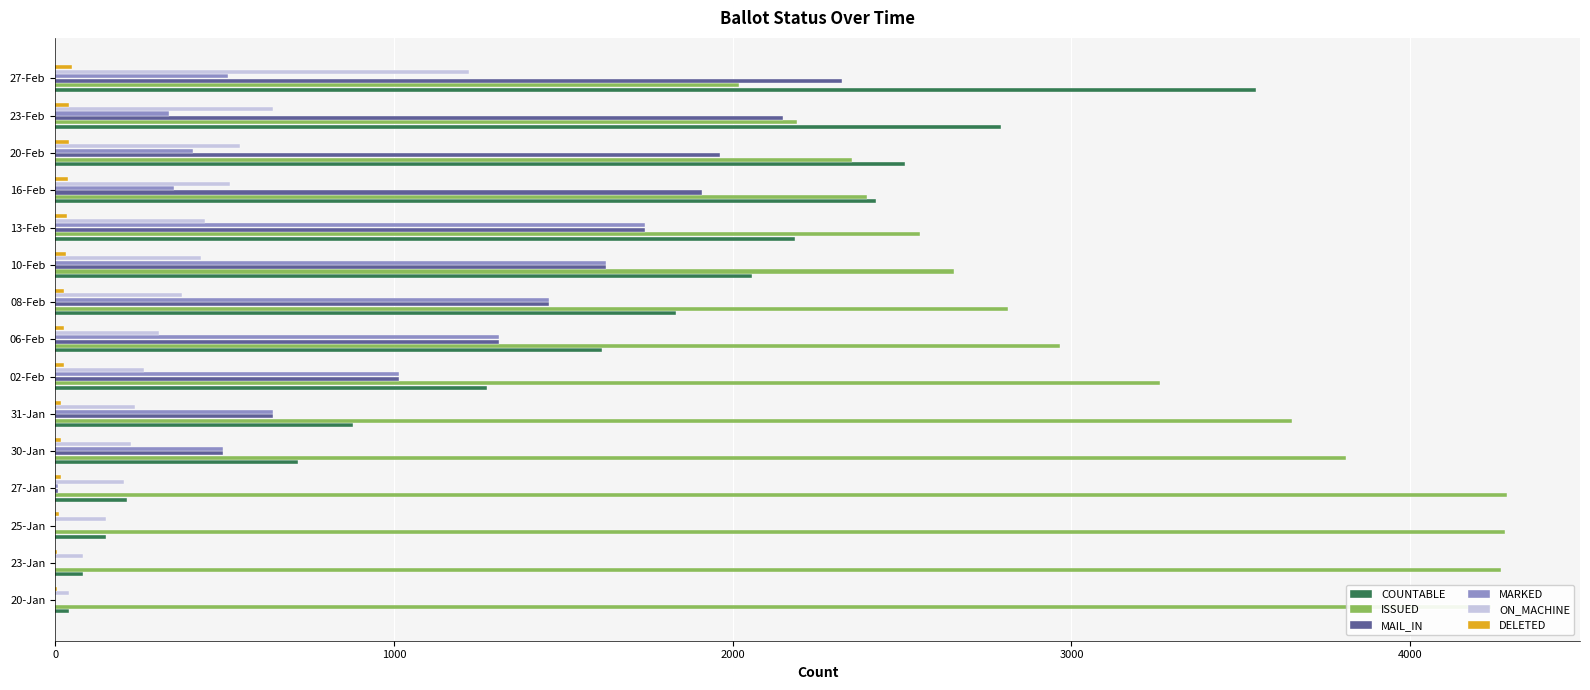

What is the maximum value for ON_MACHINE?

1221